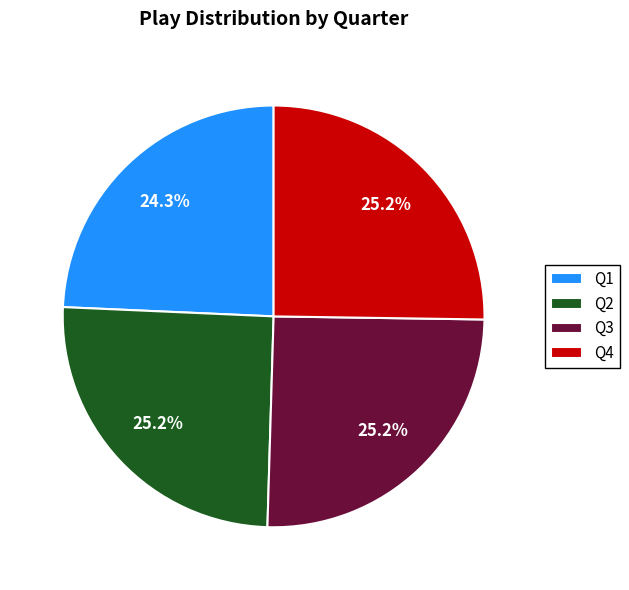

Which category has the smallest portion of the pie?

Q1